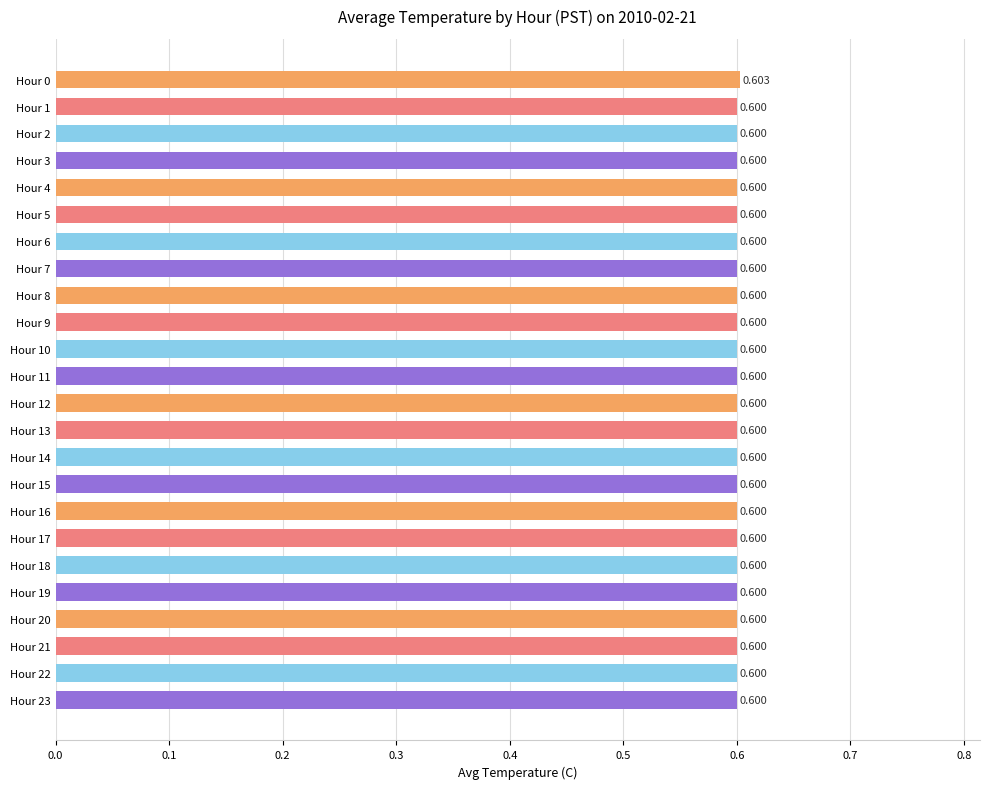

What is the average value?

0.6